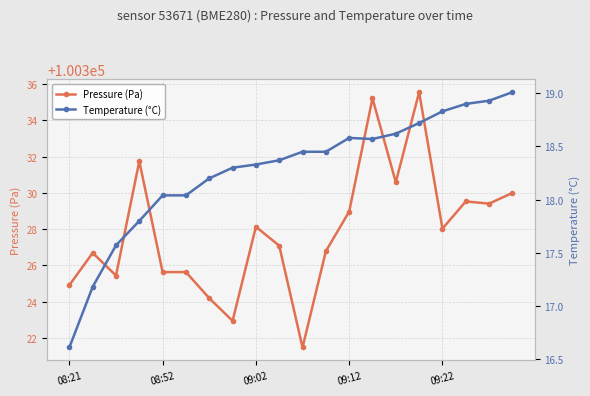

How many categories are shown in the chart?

20